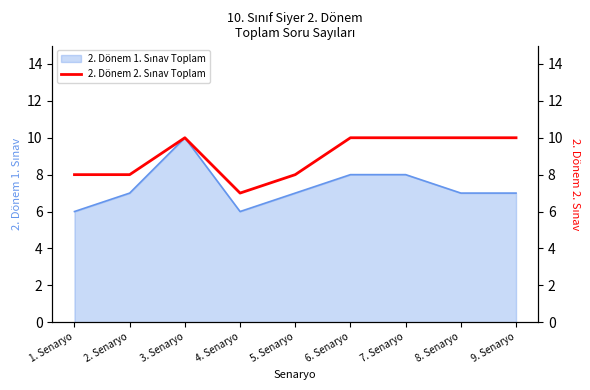

What is the label of the 5th point from the left?

5. Senaryo